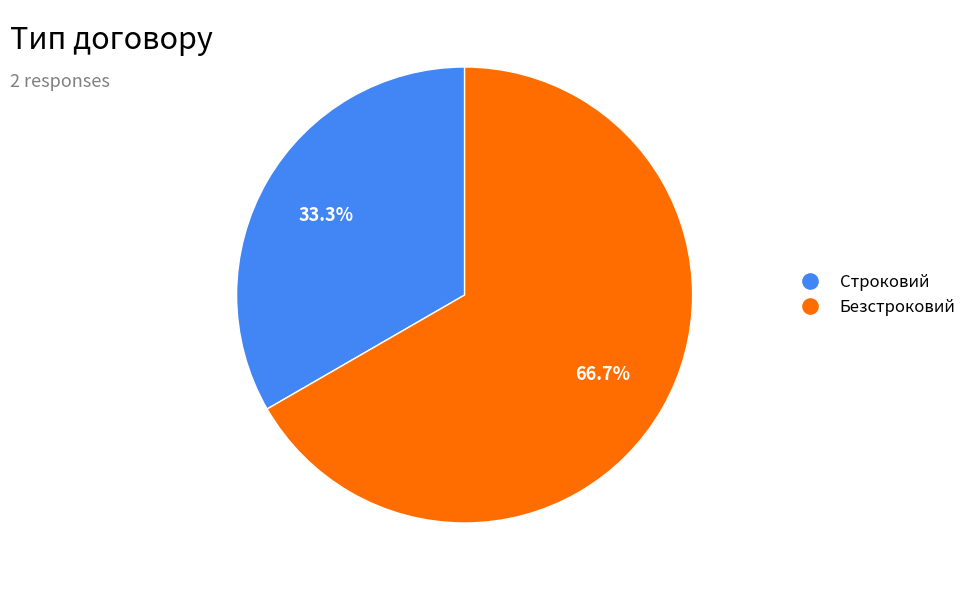

Which slice represents more than half of the pie?

Безстроковий